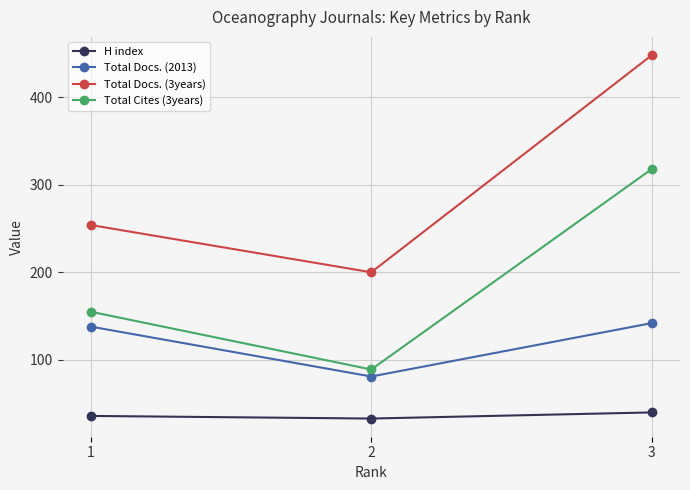

What is the difference between the maximum and minimum values in the Total Cites (3years) series?

229